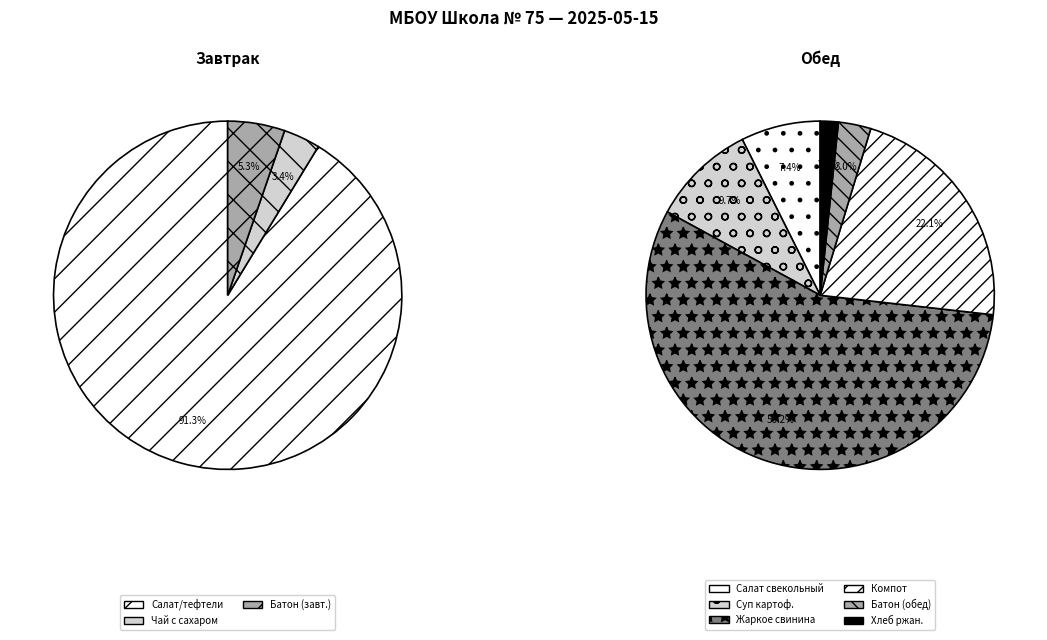

Combined, do Салат из свеклы отварной с маслом and Чай с сахаром account for over 50%?

No